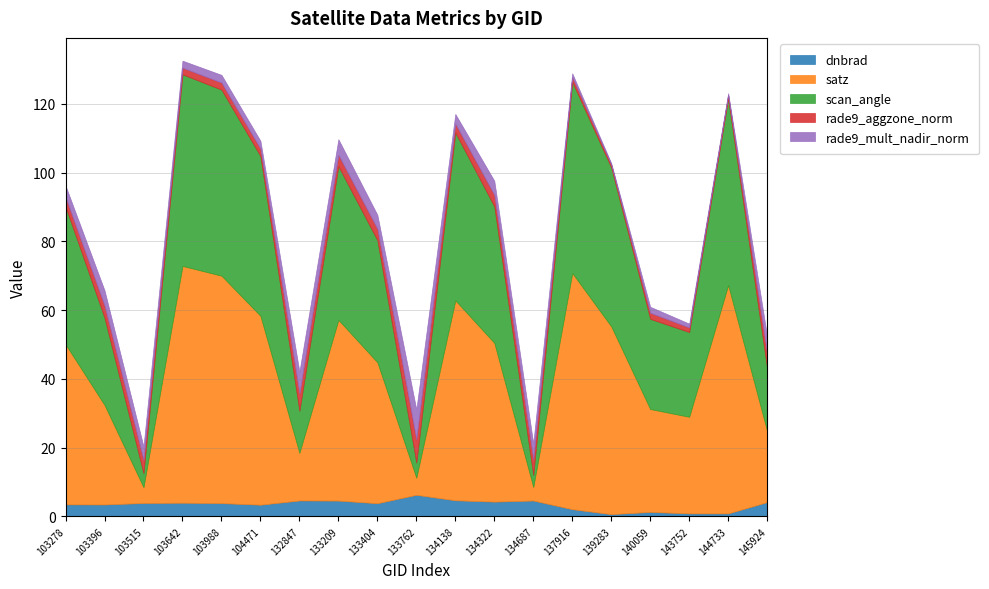

At which category does scan_angle reach its first local peak?

103642